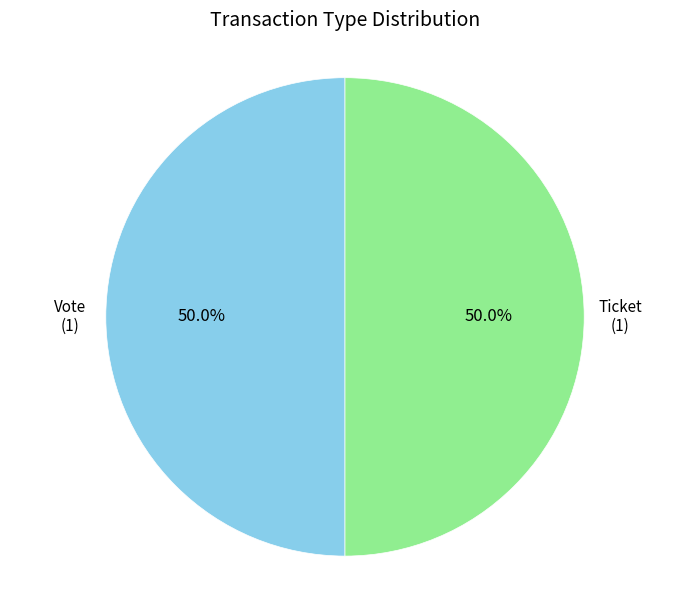

How many slices are in this pie chart?

2